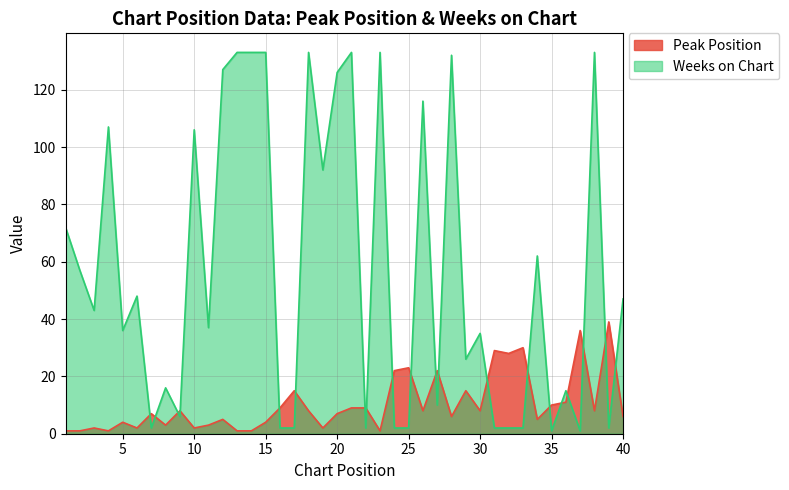

Reading left to right, list all the values displayed in this chart.

Peak Position: 1=1	2=1	3=2	4=1	5=4	6=2	7=7	8=3	9=8	10=2	11=3	12=5	13=1	14=1	15=4	16=9	17=15	18=8	19=2	20=7	21=9	22=9	23=1	24=22	25=23	26=8	27=22	28=6	29=15	30=8	31=29	32=28	33=30	34=5	35=10	36=11	37=36	38=8	39=39	40=6
Weeks on Chart: 1=72	2=57	3=43	4=107	5=36	6=48	7=2	8=16	9=6	10=106	11=37	12=127	13=133	14=133	15=133	16=2	17=2	18=133	19=92	20=126	21=133	22=2	23=133	24=2	25=2	26=116	27=10	28=132	29=26	30=35	31=2	32=2	33=2	34=62	35=1	36=15	37=1	38=133	39=2	40=47